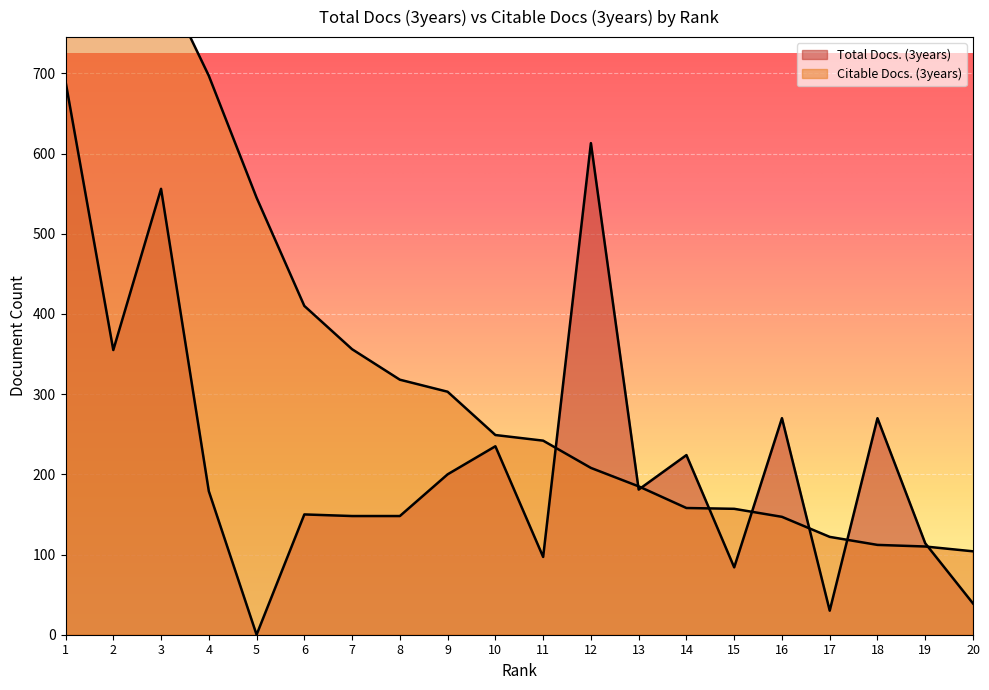

Where is the first local maximum for Total Docs. (3years)?

3